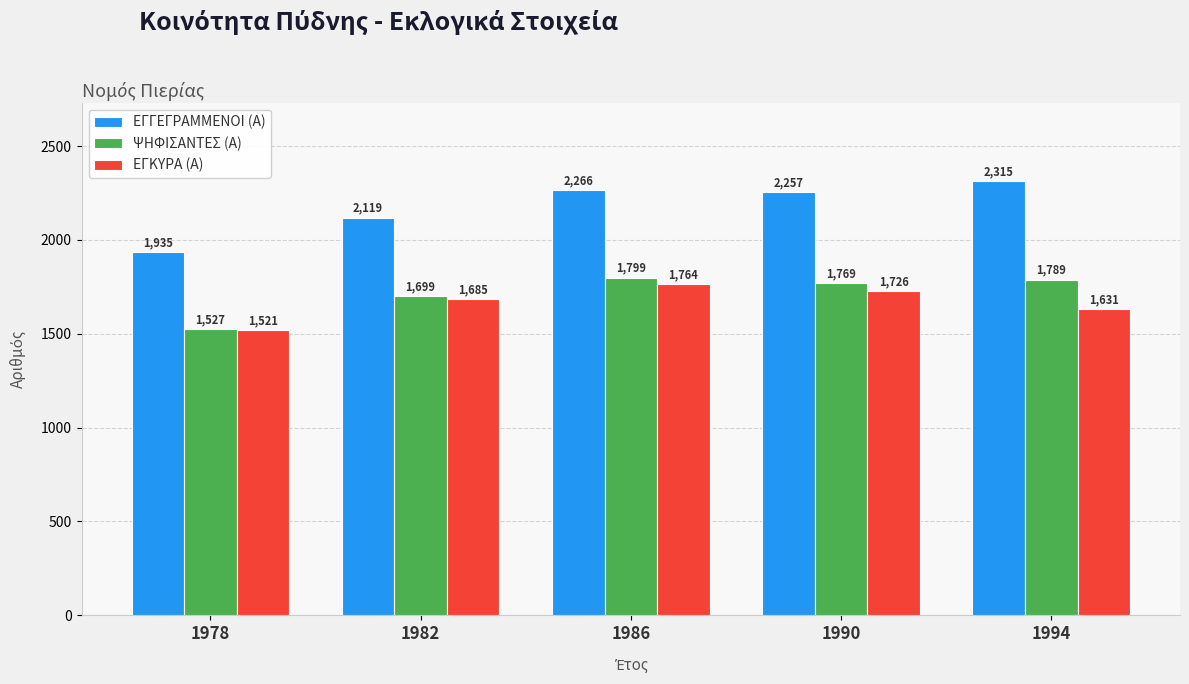

What is the difference between the maximum and minimum values in the ΕΓΓΕΓΡΑΜΜΕΝΟΙ (Α) series?

380